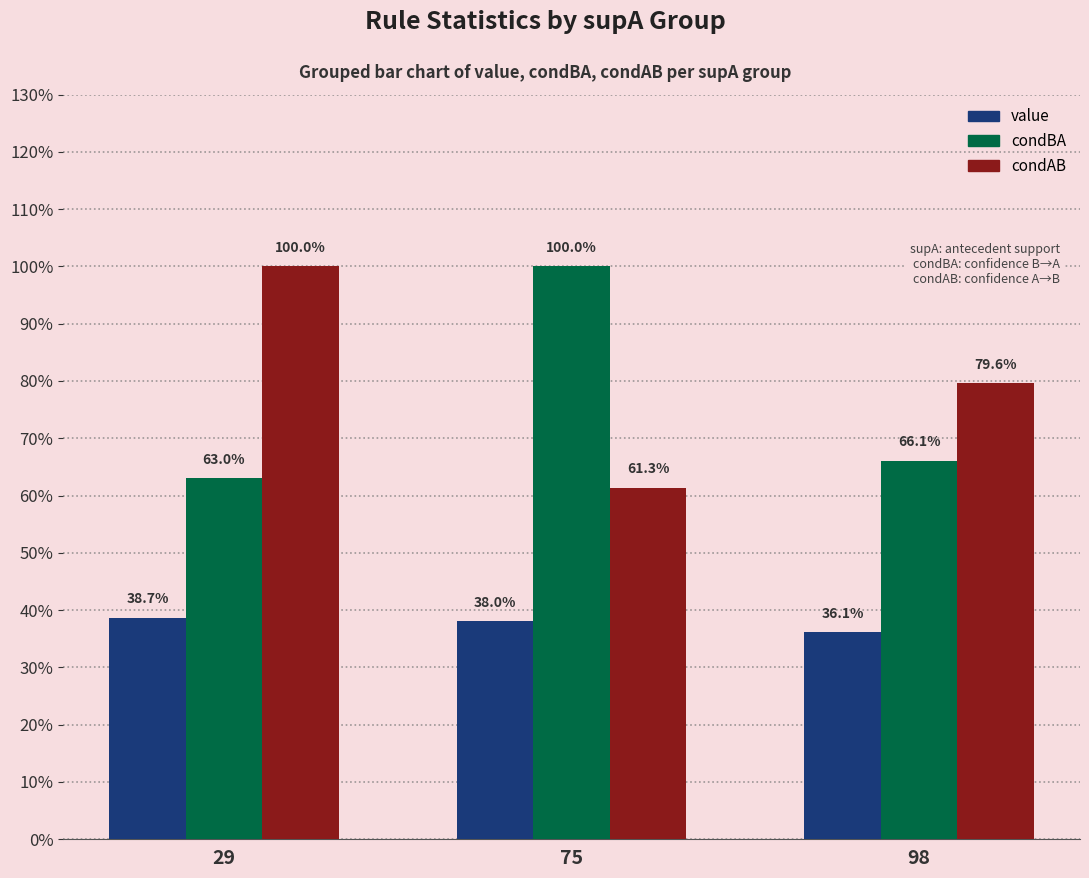

Are the bars horizontal?

No